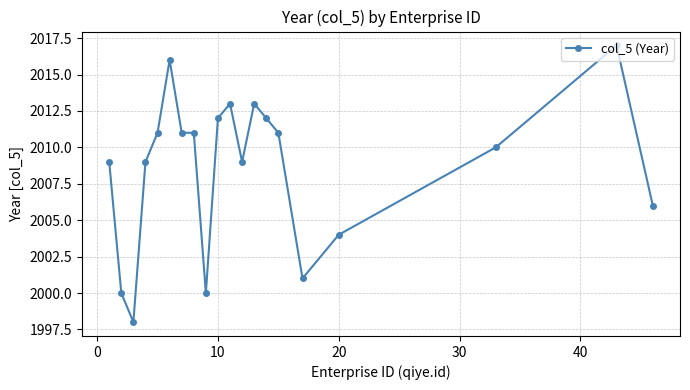

What is the greatest value displayed?

2017